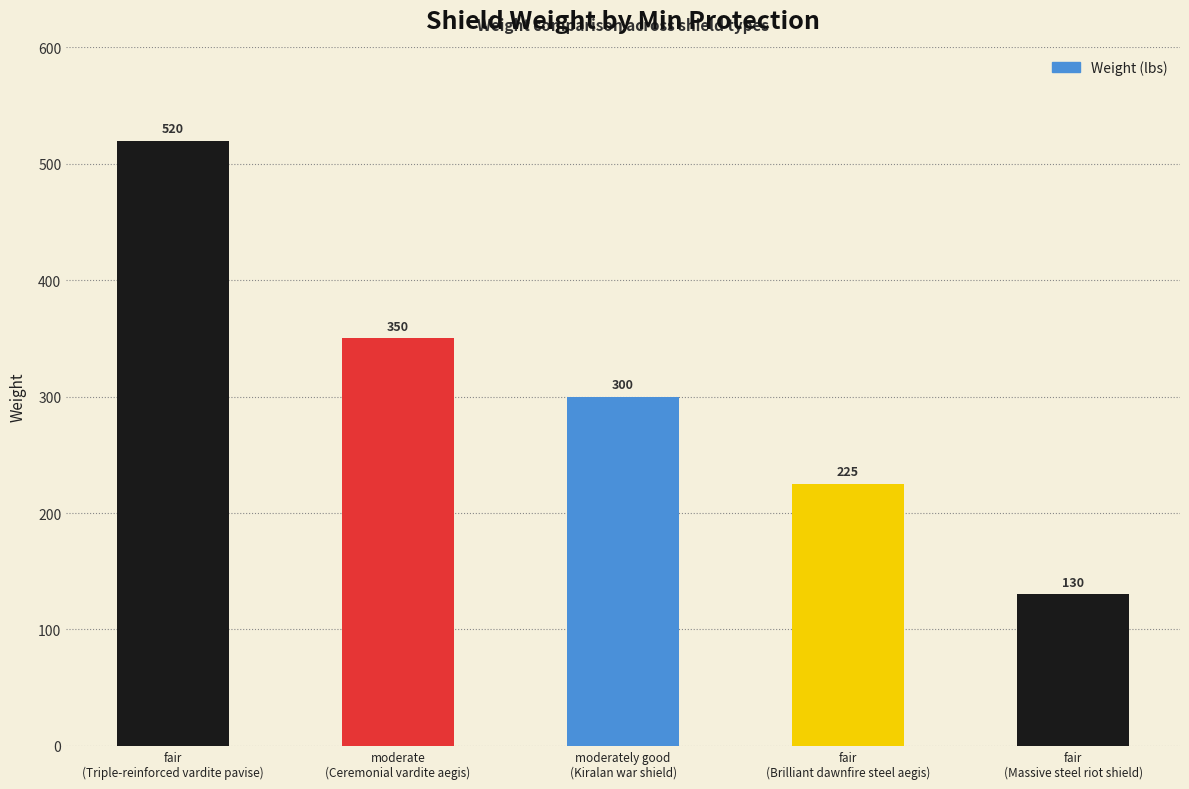

List the labels in order of value, smallest first.

fair
(Massive steel riot shield), fair
(Brilliant dawnfire steel aegis), moderately good
(Kiralan war shield), moderate
(Ceremonial vardite aegis), fair
(Triple-reinforced vardite pavise)